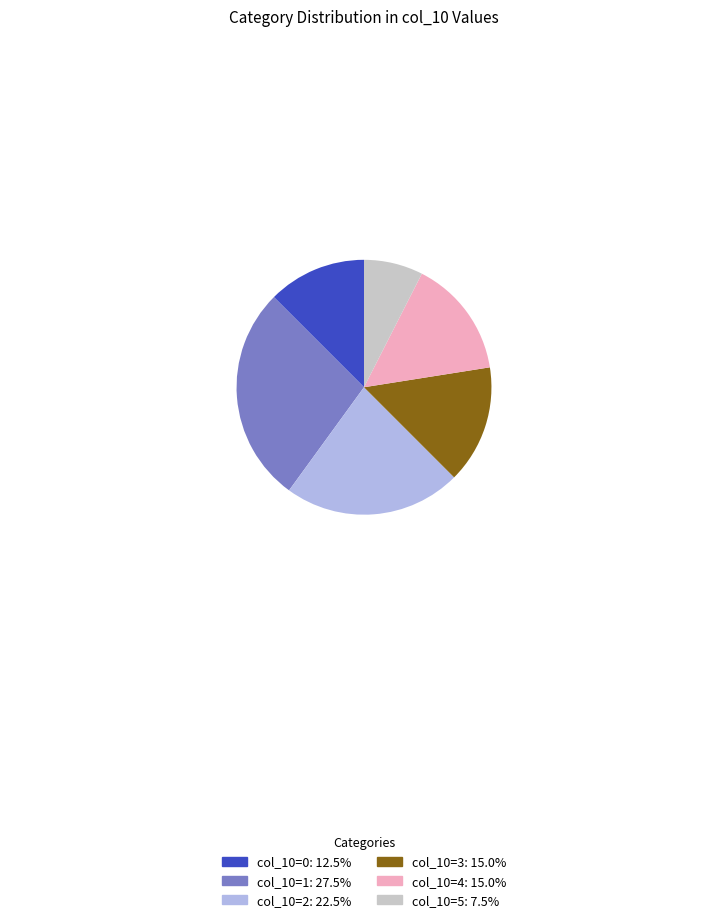

Do col_10=1: 27.5% and col_10=0: 12.5% together represent more than half of the pie?

No